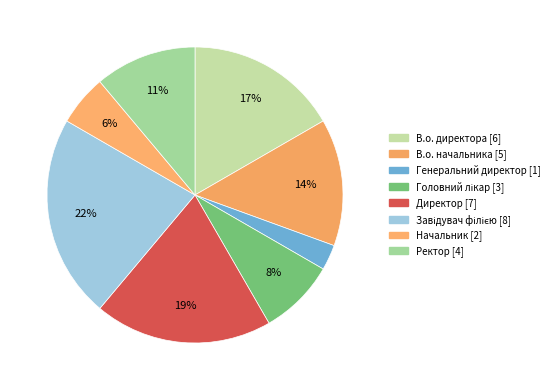

Is there a majority slice in this chart?

No